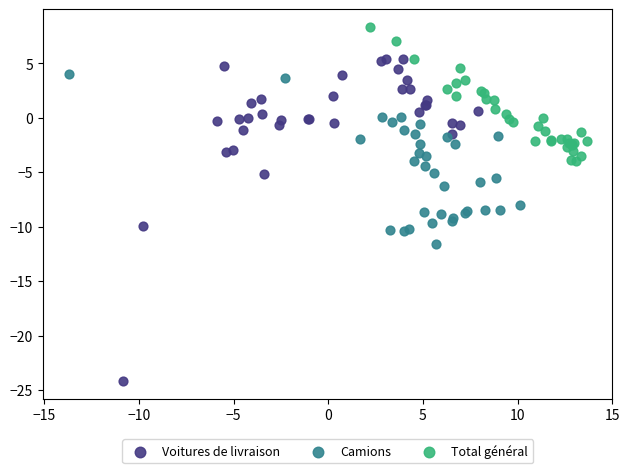

Which series has the widest spread of Y values?

Voitures de livraison